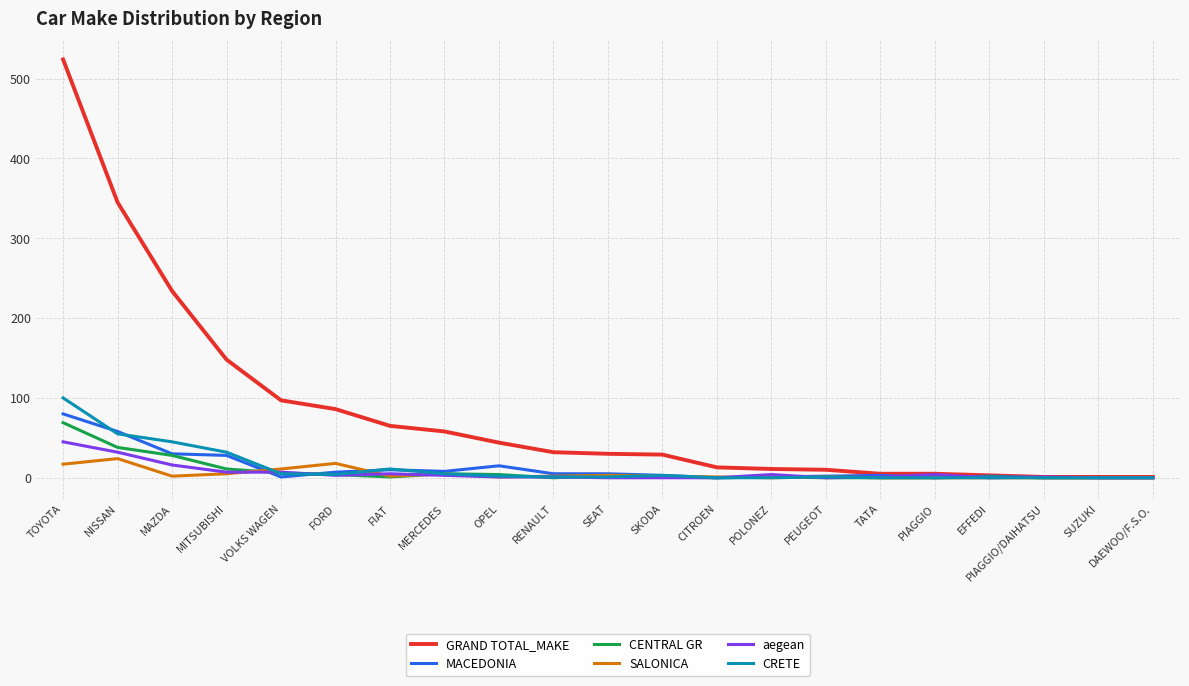

Which series has the largest range (max minus min)?

GRAND TOTAL_MAKE